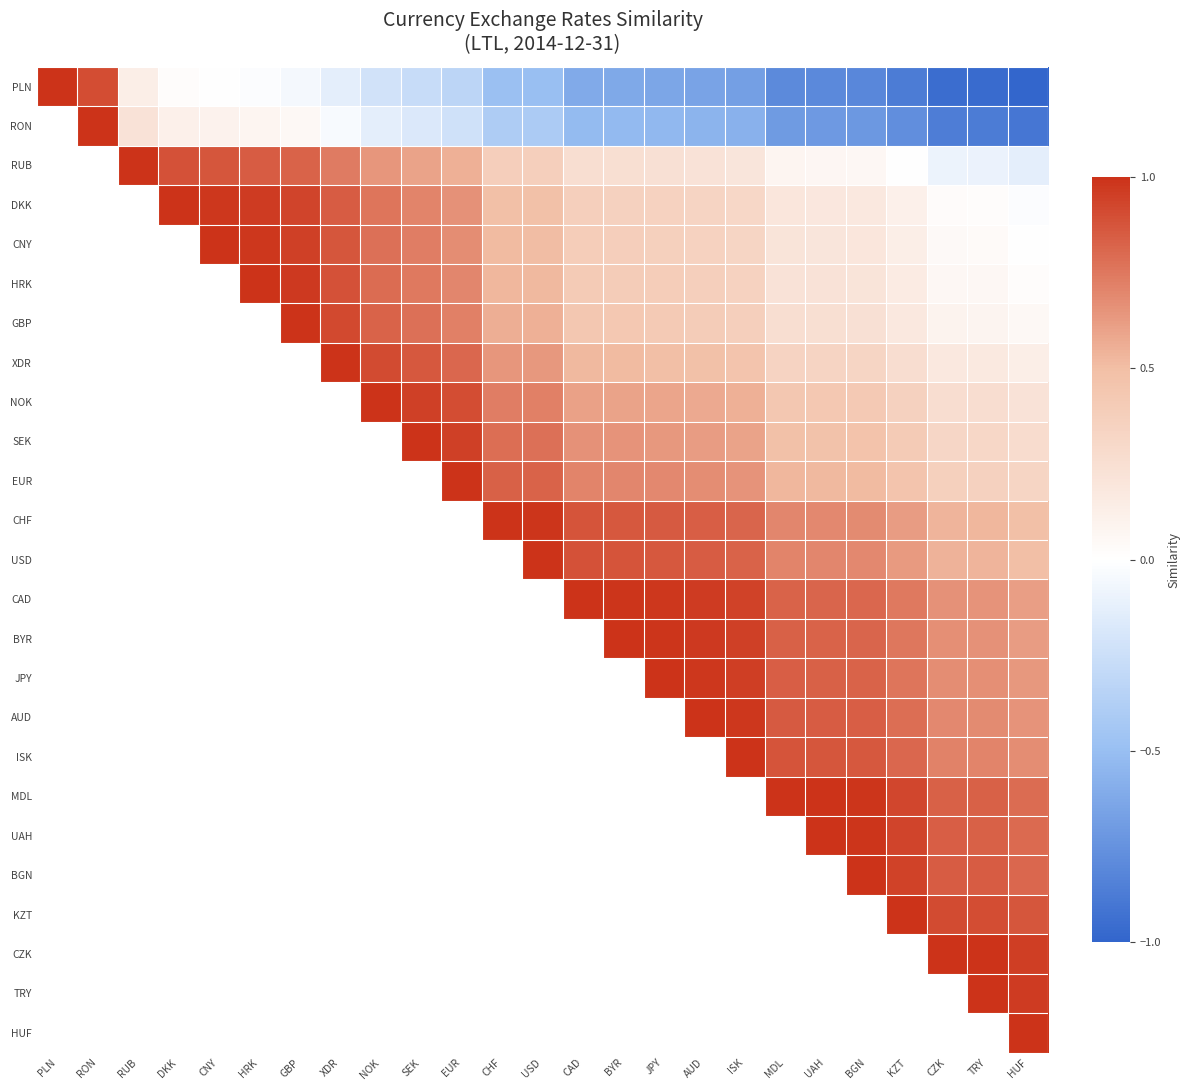

At which label does DKK first exceed 0?

DKK